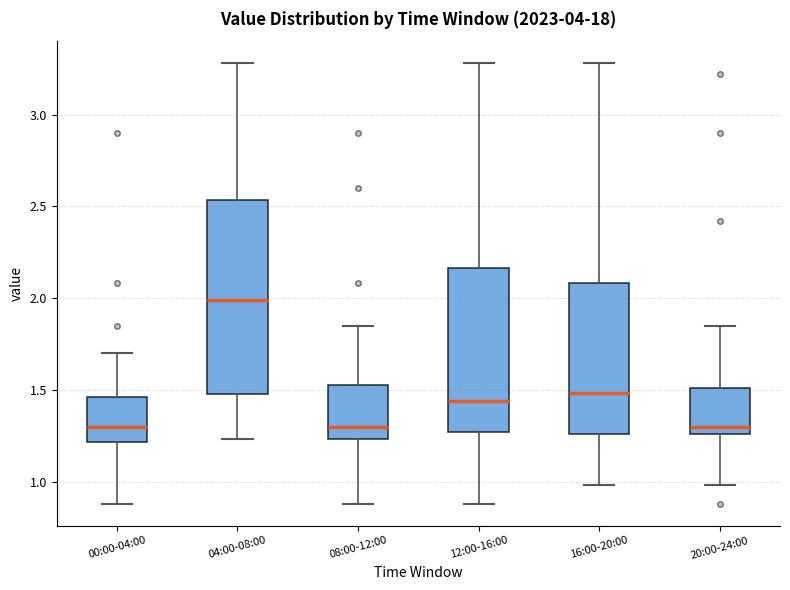

Reading left to right, read every box against the y-axis: the position of its median line, the range the box covers, and the ends of its whiskers. The values are not printed on the chart, so give them approximately, as read against the axis.

00:00-04:00: median 1.30, box 1.20 to 1.45, whiskers 0.90 to 1.70
04:00-08:00: median 2.00, box 1.50 to 2.55, whiskers 1.25 to 3.30
08:00-12:00: median 1.30, box 1.25 to 1.55, whiskers 0.90 to 1.85
12:00-16:00: median 1.45, box 1.25 to 2.15, whiskers 0.90 to 3.30
16:00-20:00: median 1.50, box 1.25 to 2.10, whiskers 1.00 to 3.30
20:00-24:00: median 1.30, box 1.25 to 1.50, whiskers 1.00 to 1.85